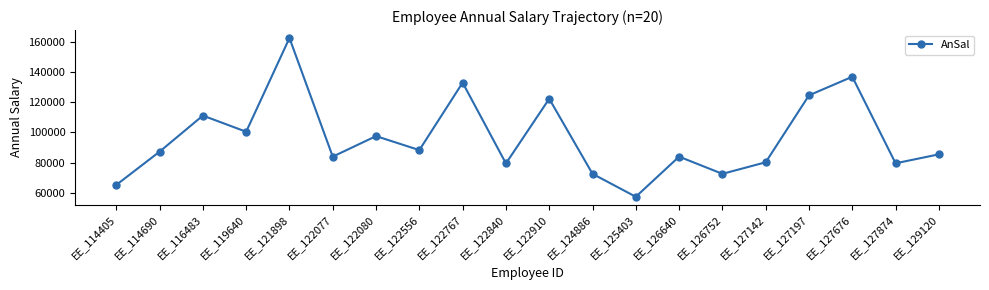

What is the sum of the values at EE_125403 and EE_122910?

179792